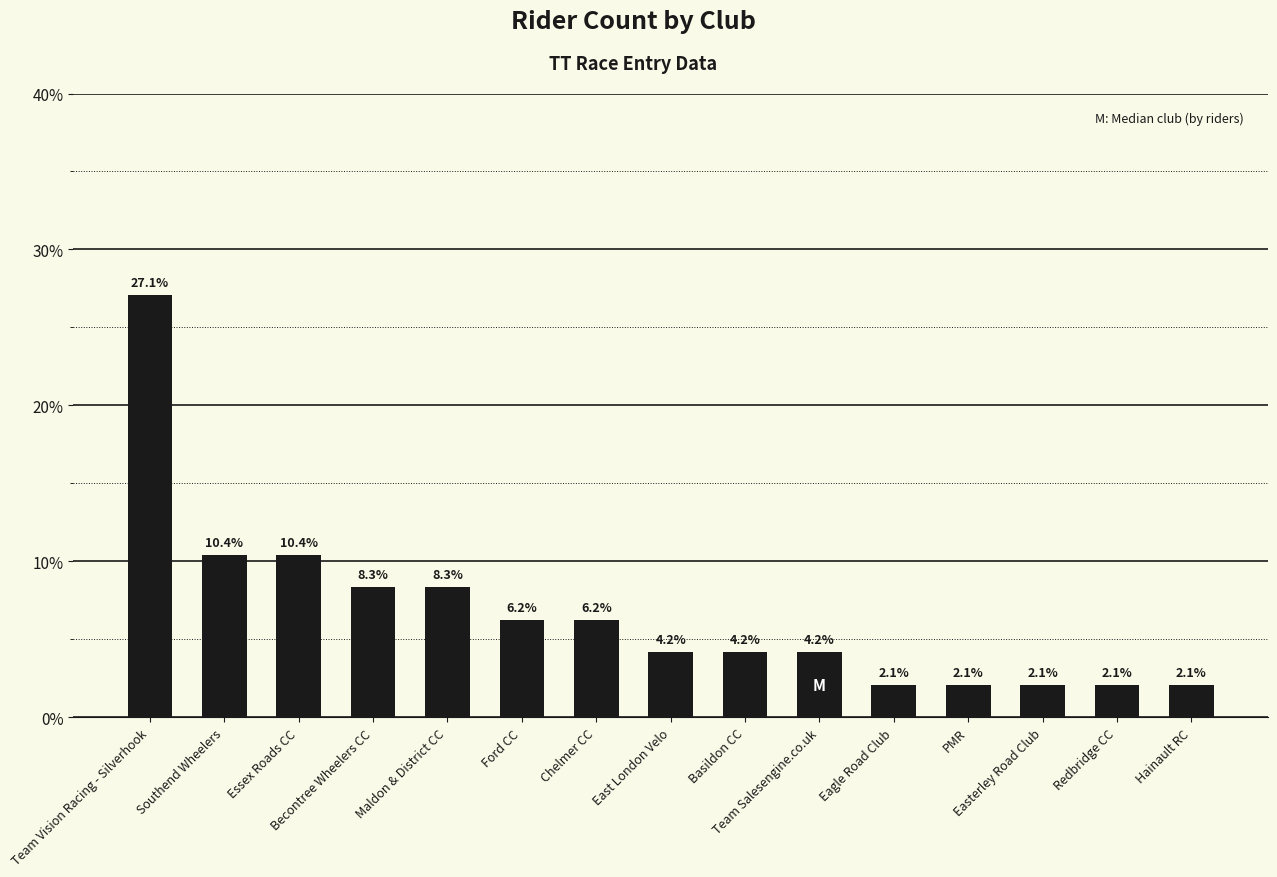

What is the difference between the maximum and minimum values?

25.0